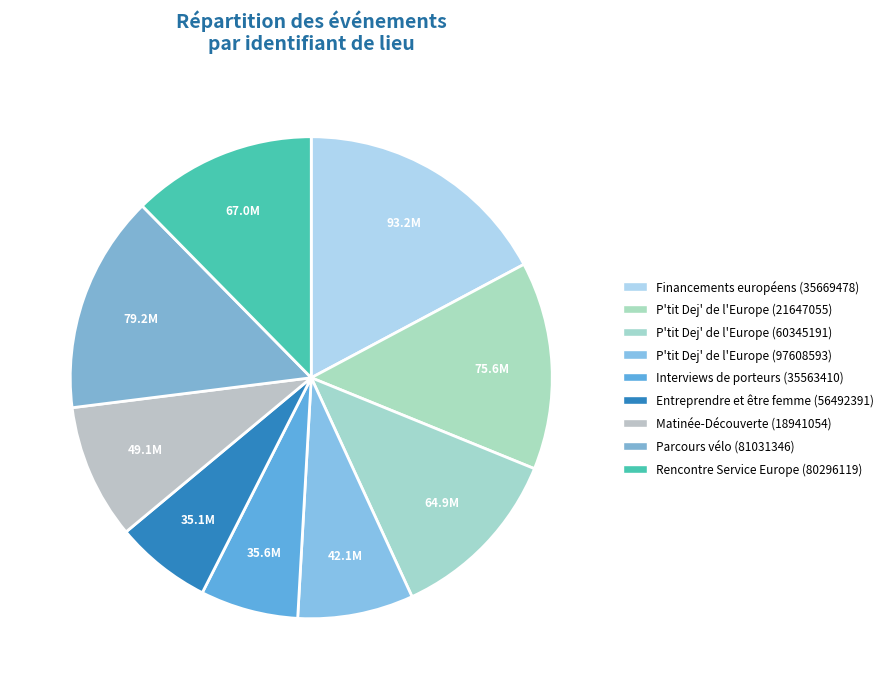

How many slices are in this pie chart?

9